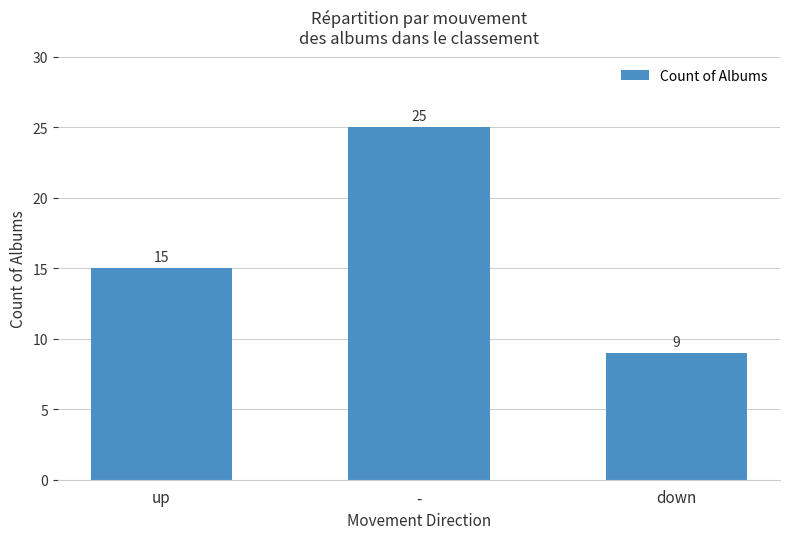

Reading right to left, what are all the values shown in this chart?

9	25	15